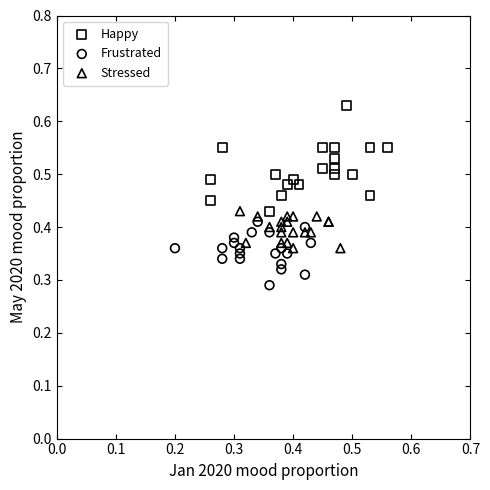

Which series contains the highest Y value?

Happy